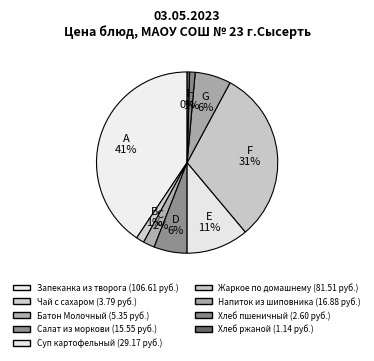

To the nearest percent, what is the combined percentage of F 31% and E 11%?

42%